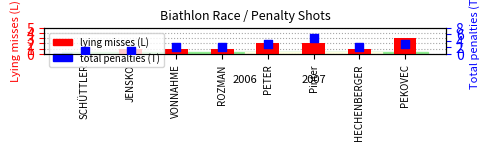

Which series reaches the minimum Y coordinate?

Lying misses (L)